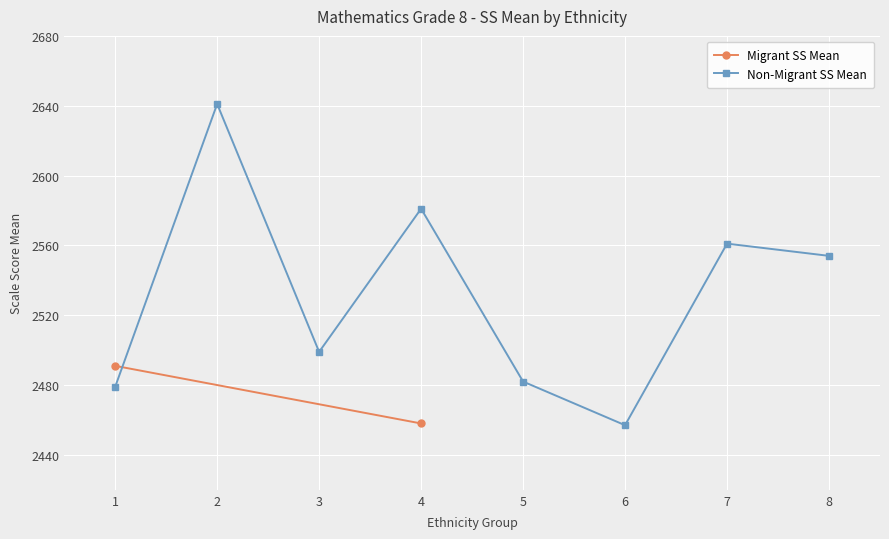

Reading left to right, list all the values displayed in this chart.

1=2479	2=2641	3=2499	4=2581	5=2482	6=2457	7=2561	8=2554